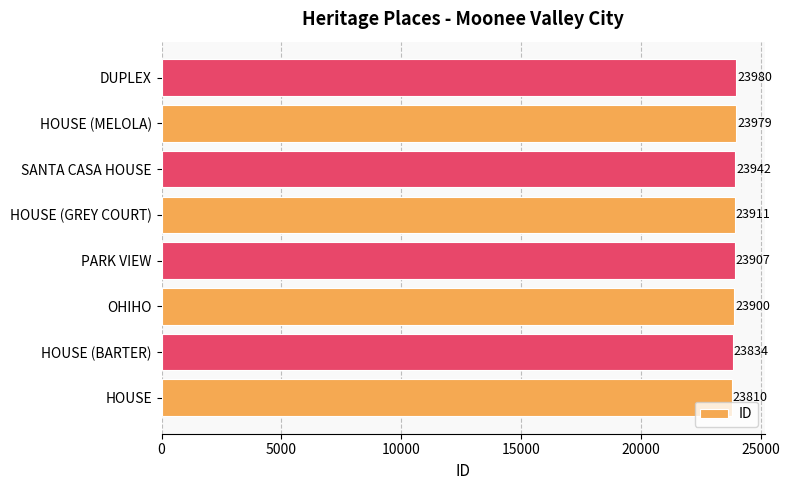

How many distinct data groups are displayed?

1